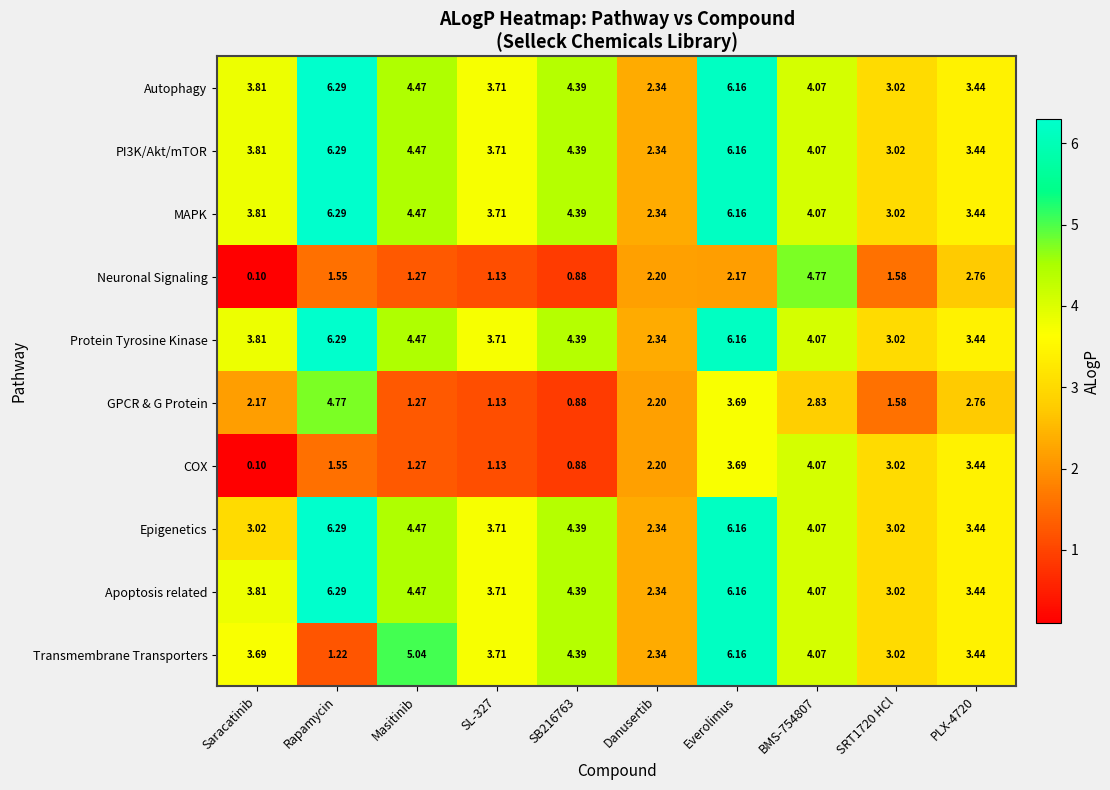

Is the value of Neuronal Signaling at SRT1720 HCl greater than the value of Protein Tyrosine Kinase at SB216763?

No